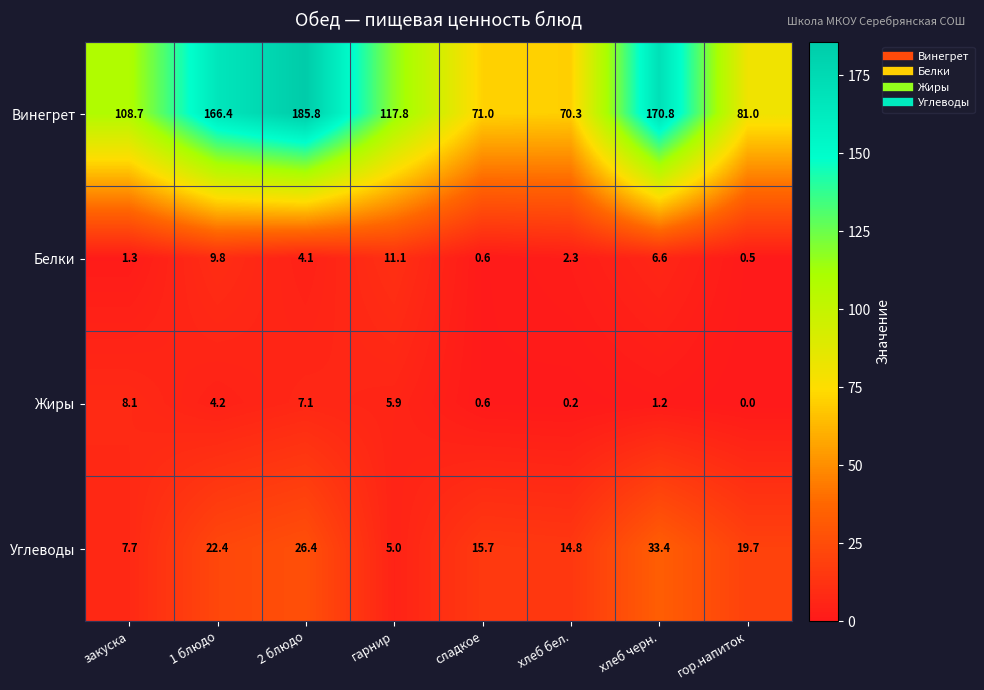

Which series has the largest range (max minus min)?

Винегрет